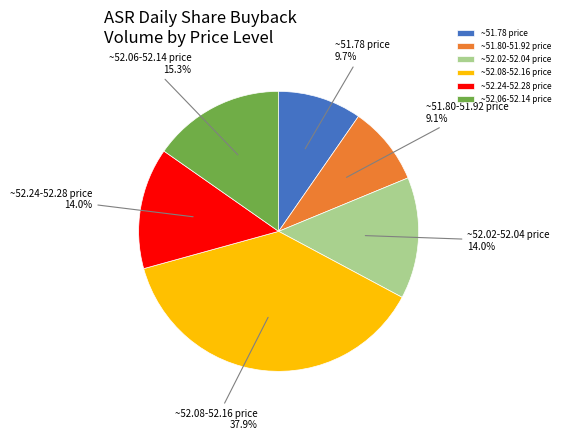

Does ~51.78 price represent more than half of the total?

No